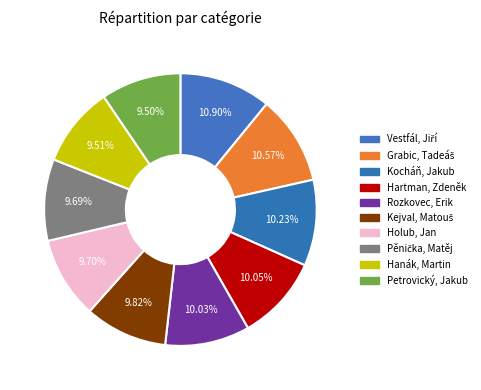

Is there any slice that represents more than half of the pie?

No